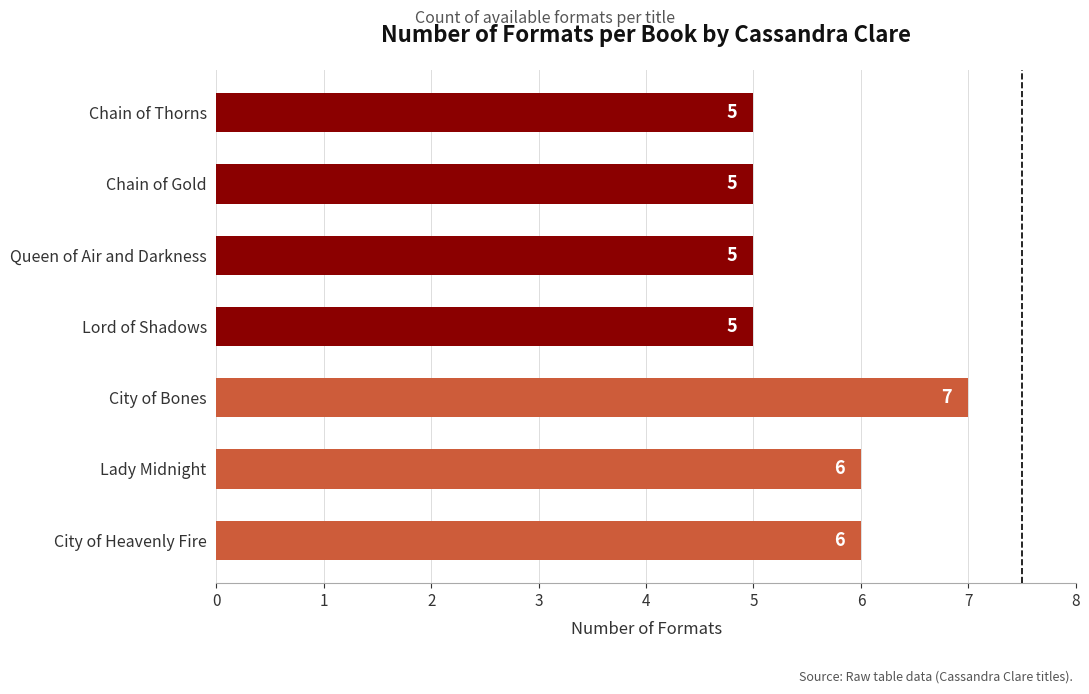

What is the minimum value shown in the chart?

5